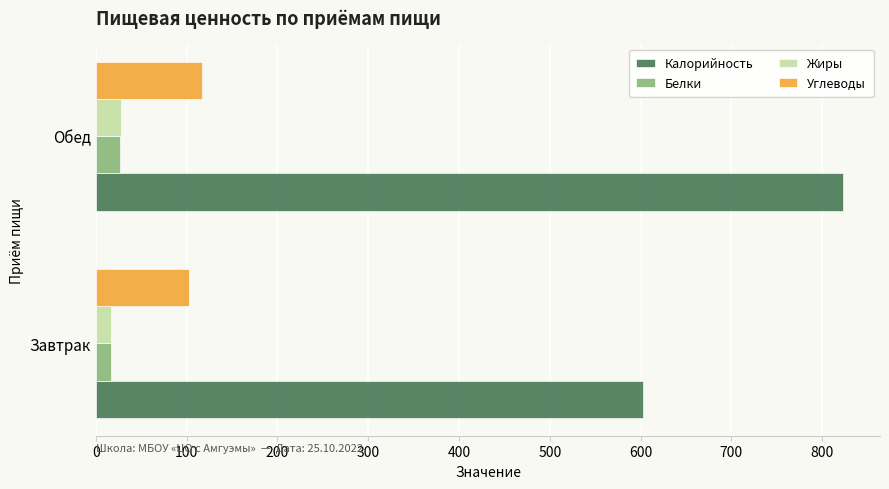

Between Завтрак and Обед, which series saw the biggest shift?

Калорийность